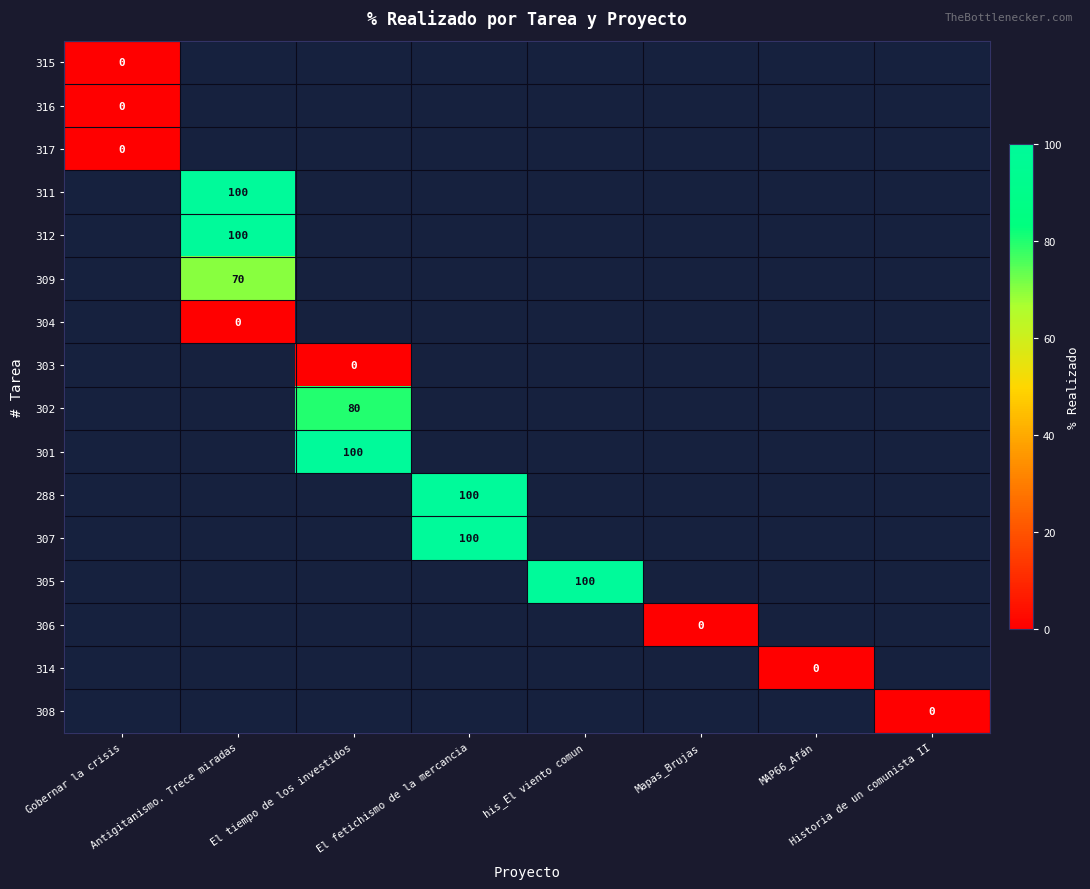

List the series in order of their peak value, highest first.

315, 316, 317, 311, 312, 309, 304, 303, 302, 301, 288, 307, 305, 306, 314, 308